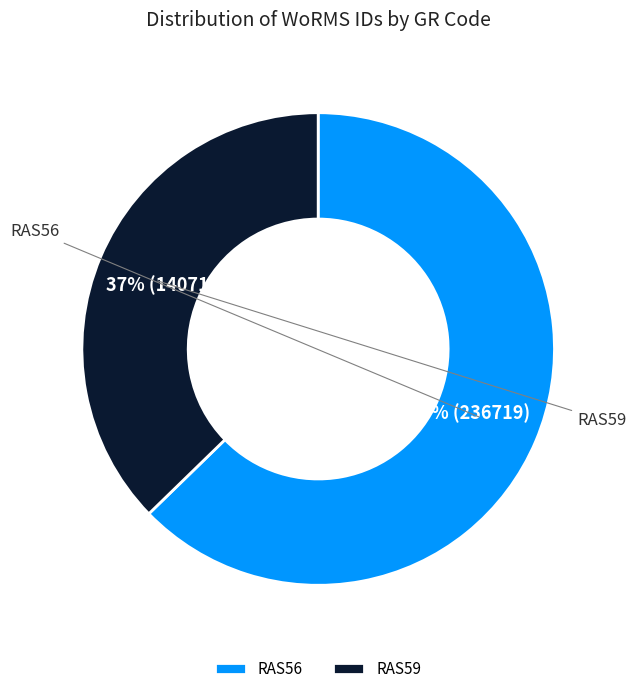

Does RAS56 account for over 50% of the chart?

Yes